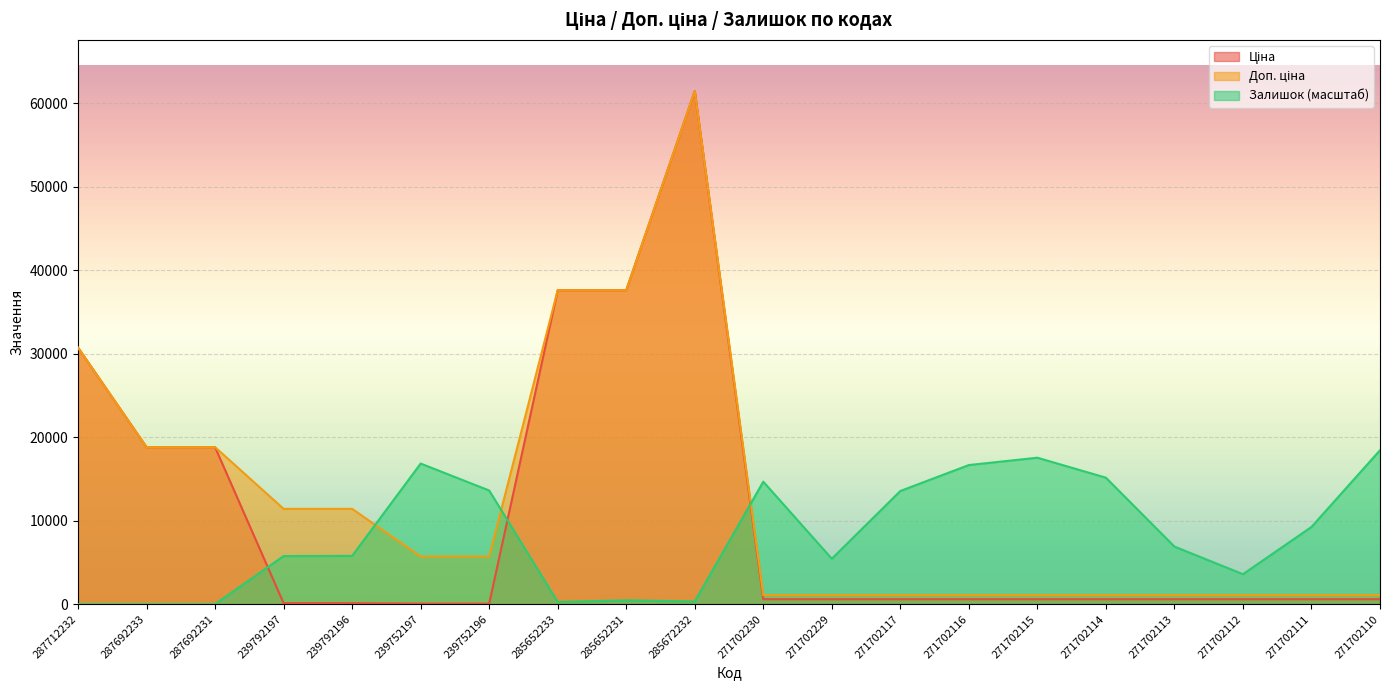

At 271702229, list the series in order from largest to smallest.

Залишок, Доп. ціна, Ціна